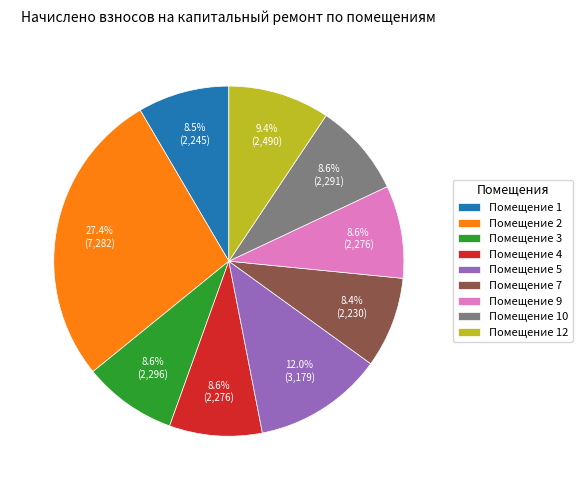

What is the ratio of the value at Помещение 10 to the value at Помещение 1?

1.0